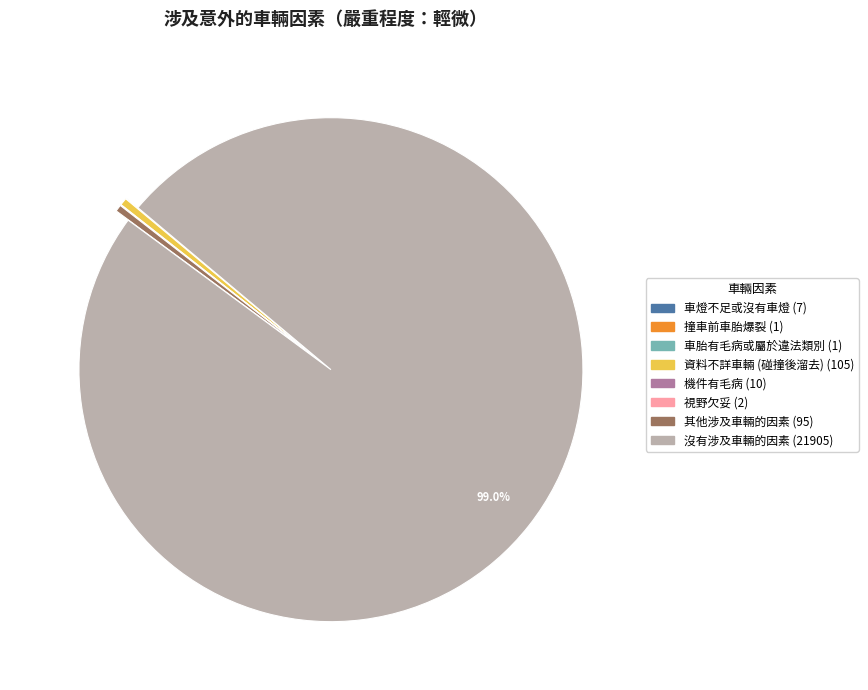

Does any single category account for the majority?

Yes